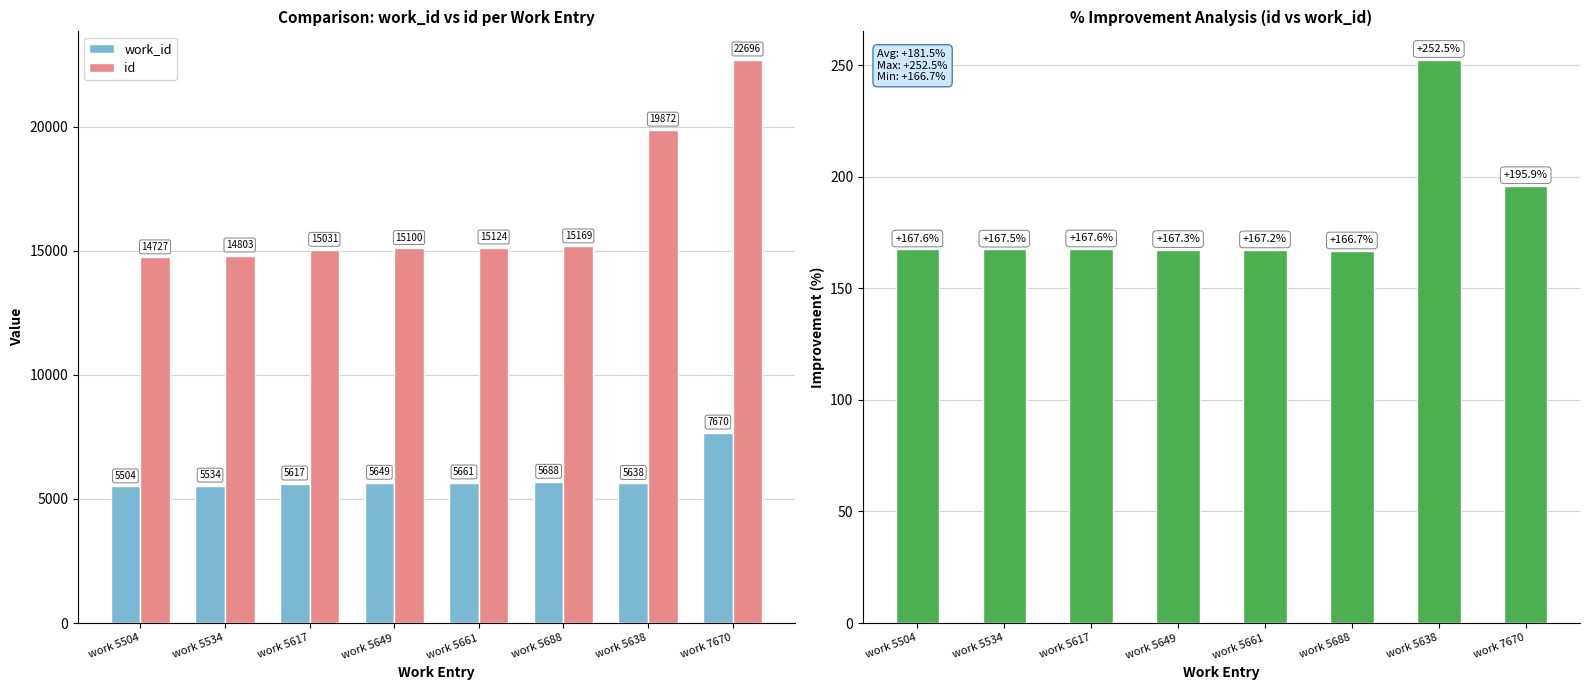

Which series has the largest total across all categories?

id